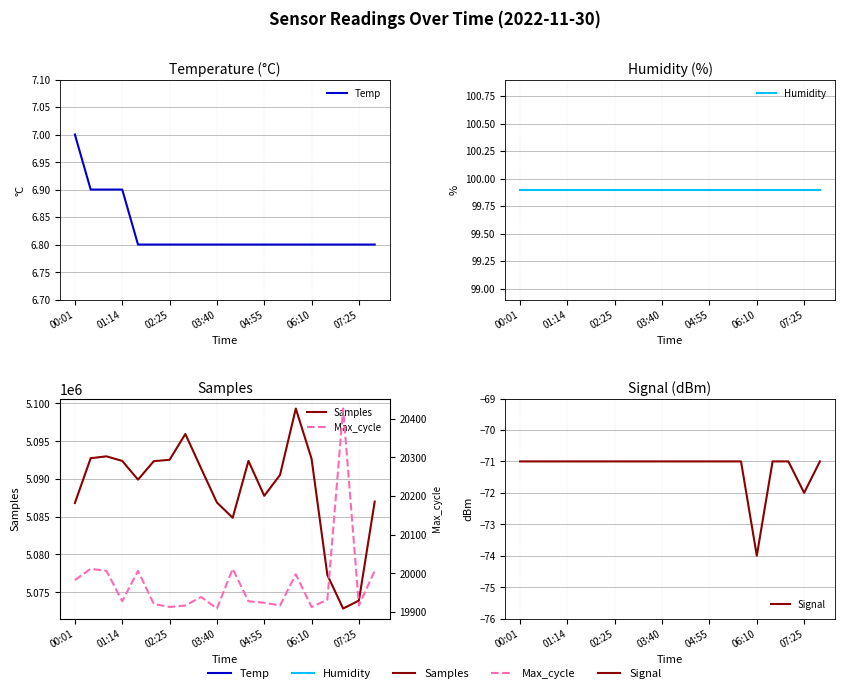

What is the sum of the Humidity values at 9 and 02:25?

199.8